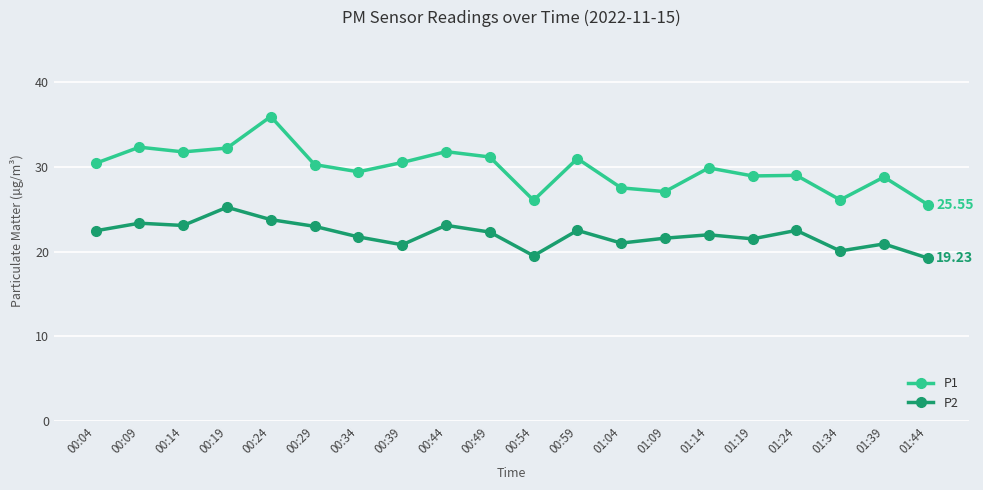

True or false: P2 and P1 intersect in this chart.

False